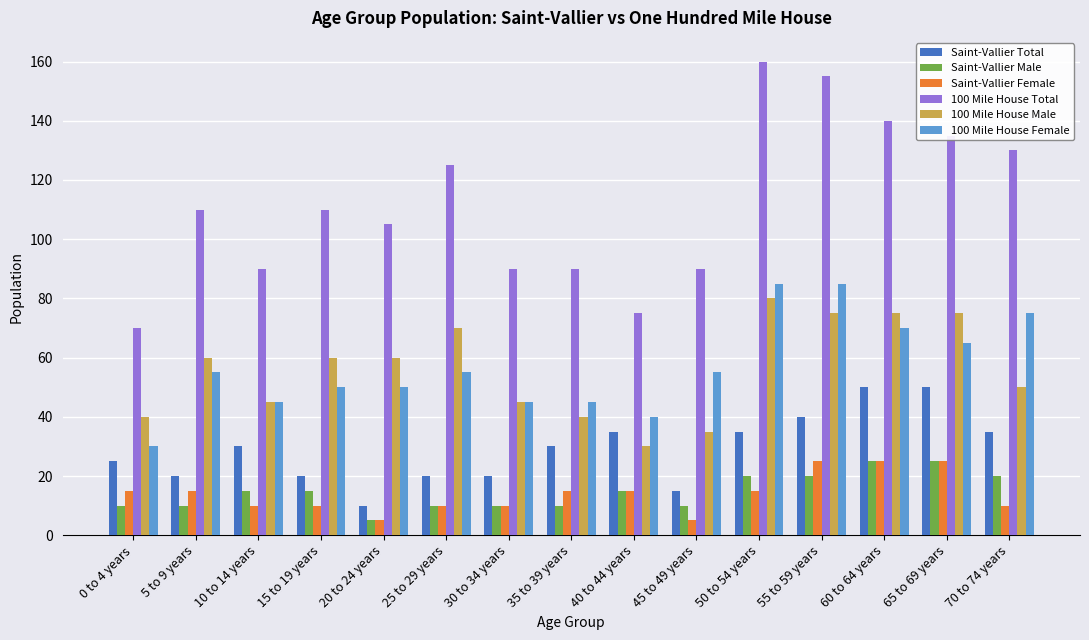

Is it true that Saint-Vallier Total equals 20 at 60 to 64 years?

False